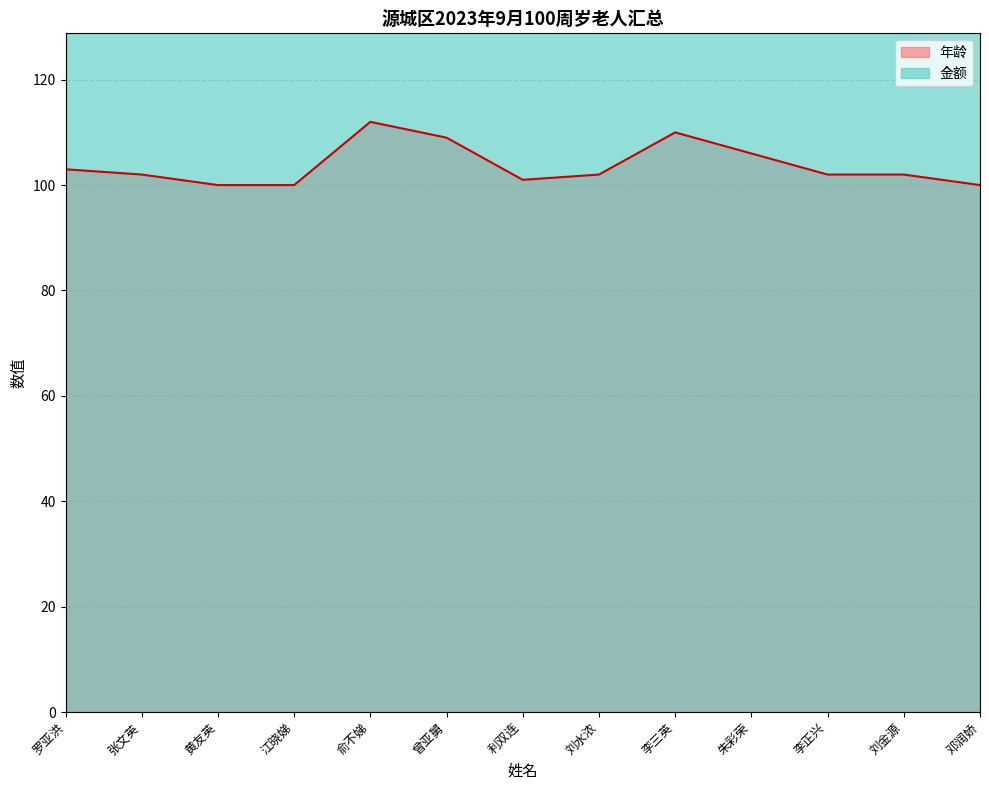

What is the maximum value shown in the chart?

112